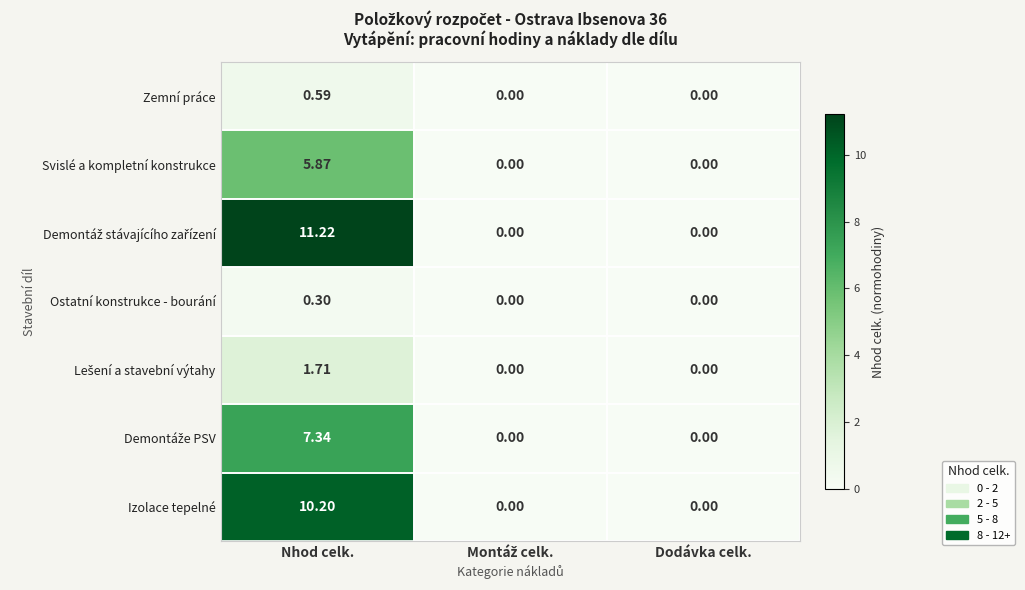

At which category is the sum across all series the highest?

Nhod celk.